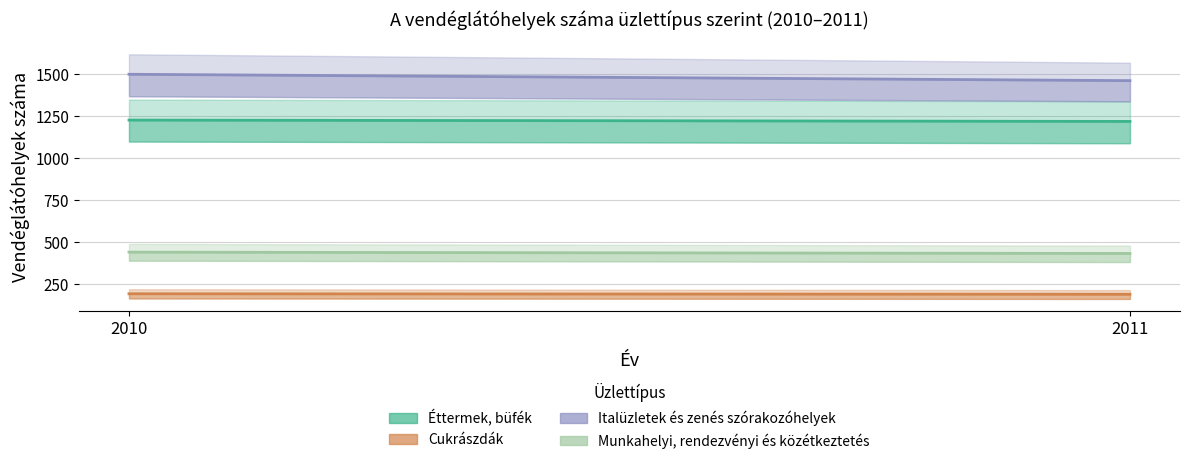

What is the difference between the Italüzletek és zenés szórakozóhelyek values at 2010 and 2011?

38